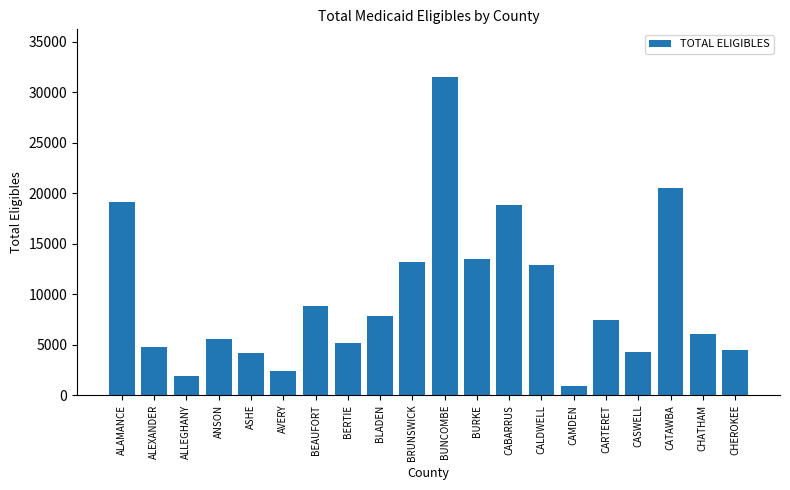

What is the minimum value shown in the chart?

853